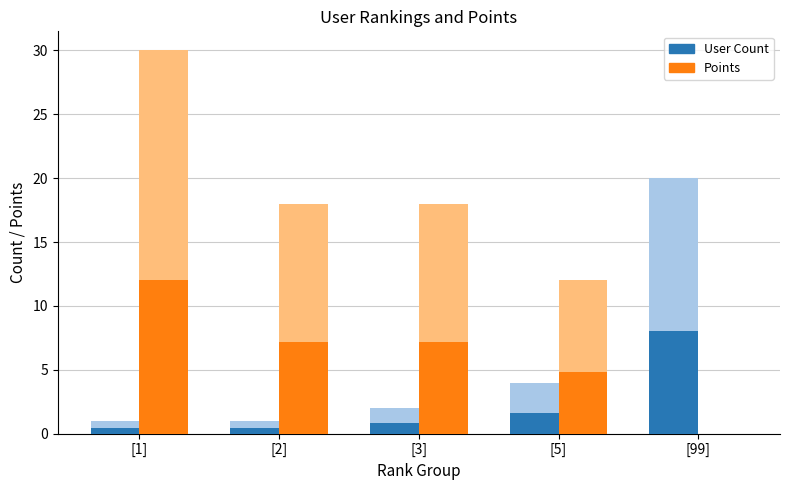

Which series has the largest range (max minus min)?

Points